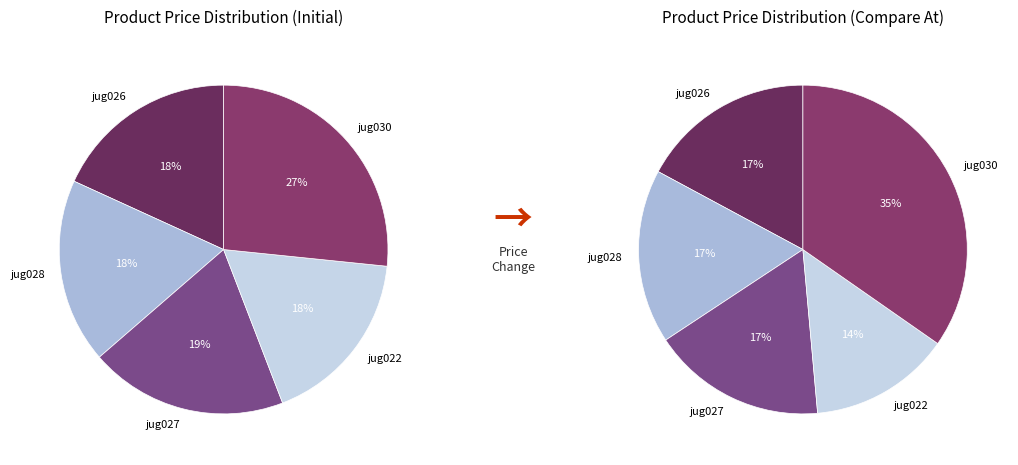

True or false: jug026-1200ml-1-prisha accounts for 18% of the total.

True